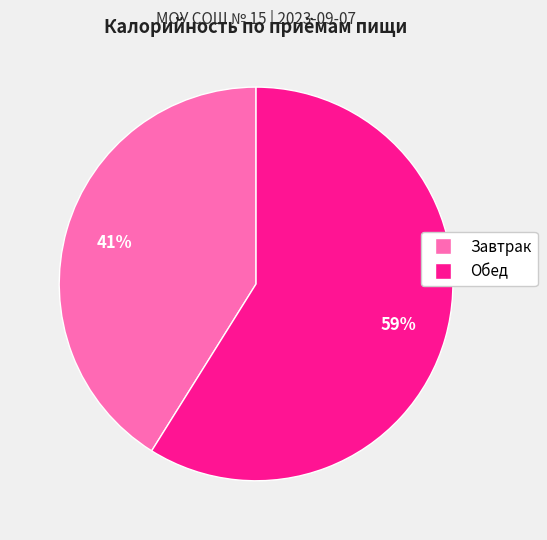

To the nearest percent, what portion does Обед represent?

59%